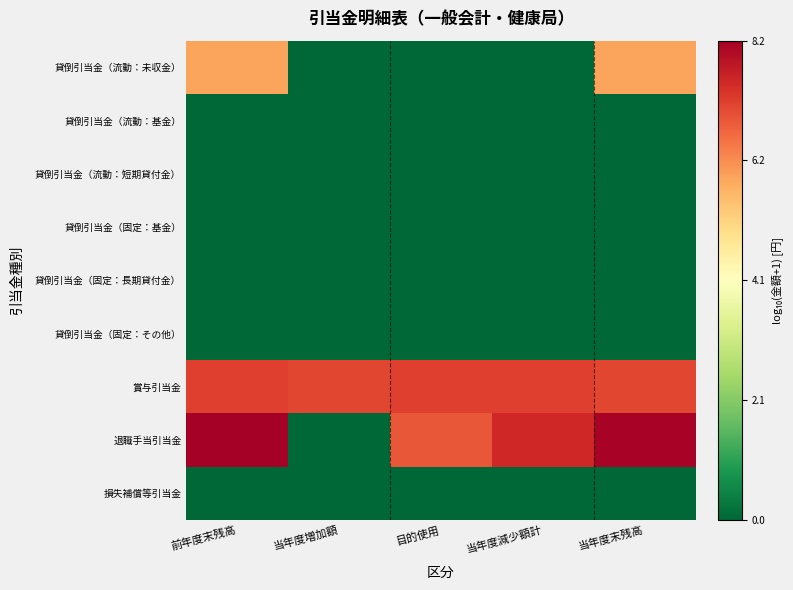

Which has a higher value, 目的使用 or 当年度末残高?

当年度末残高